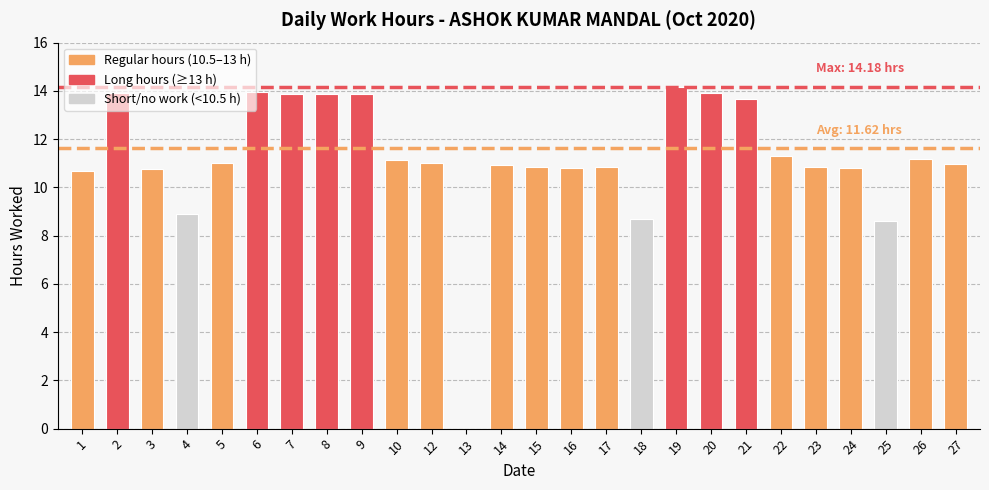

What value does the data have at 3?

10.8